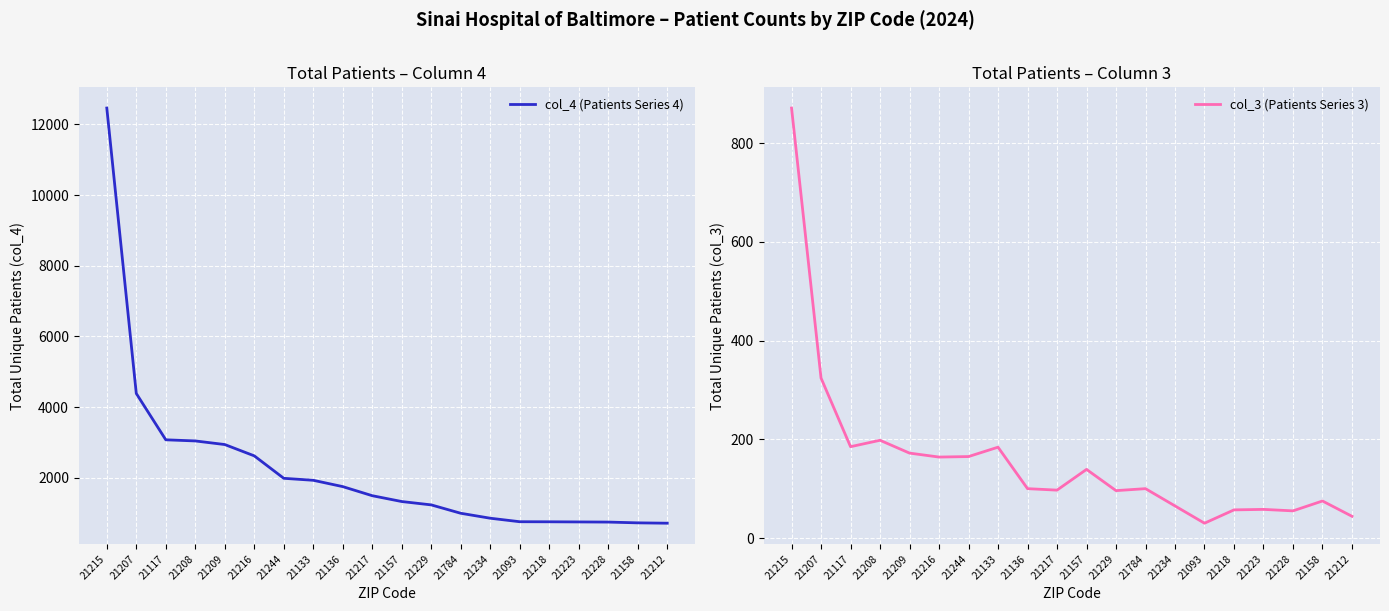

True or false: col_4 (Patients Series 4) and col_3 (Patients Series 3) intersect in this chart.

False